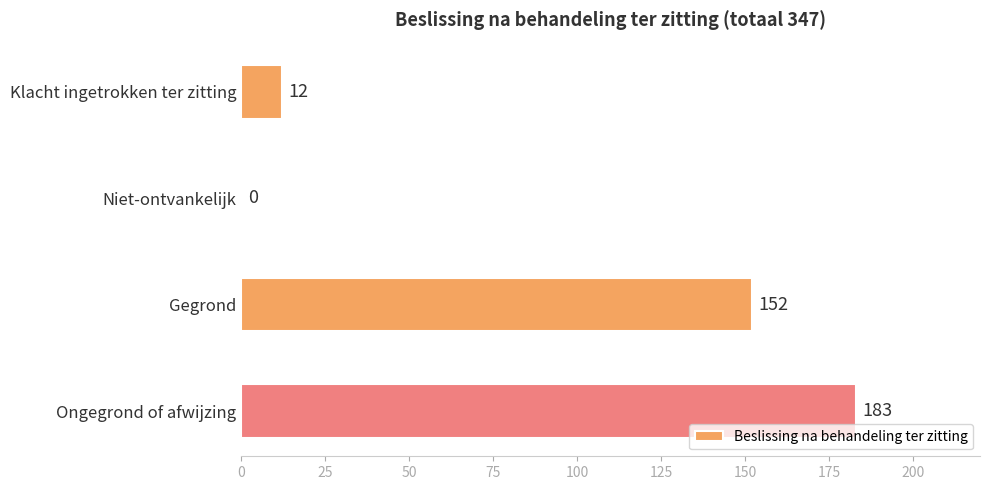

Which has a higher value, Ongegrond of afwijzing or Klacht ingetrokken ter zitting?

Ongegrond of afwijzing